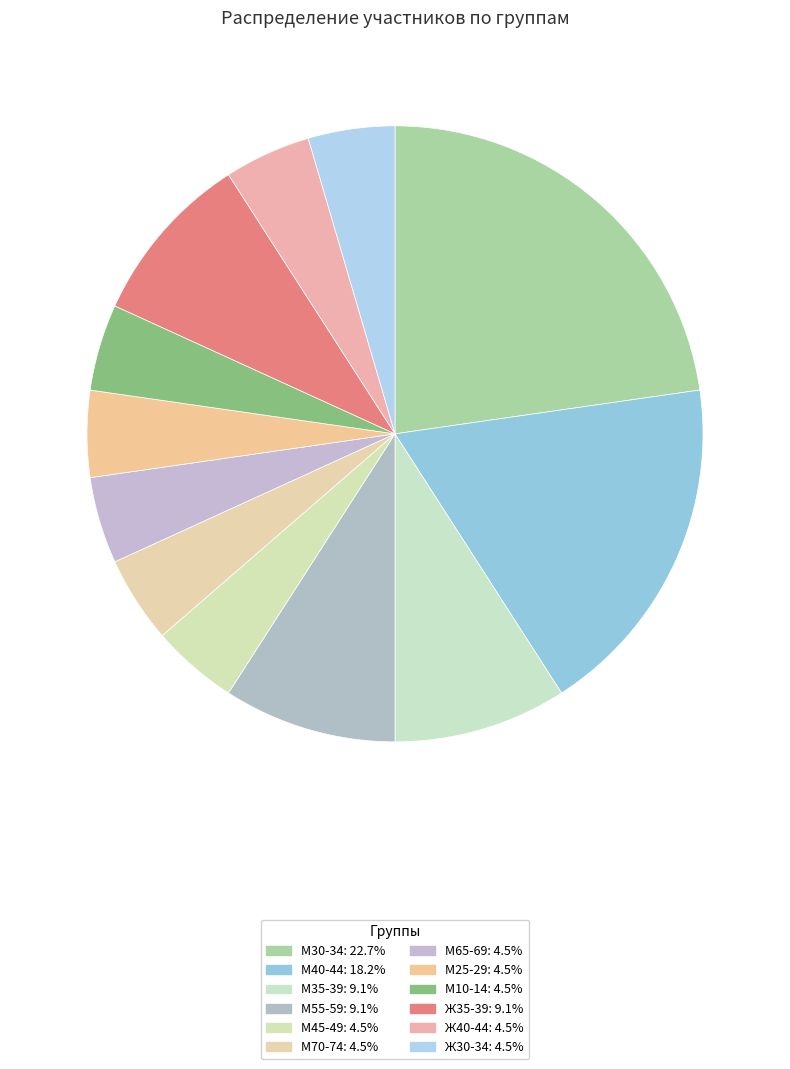

Which slice is the smallest?

М45-49